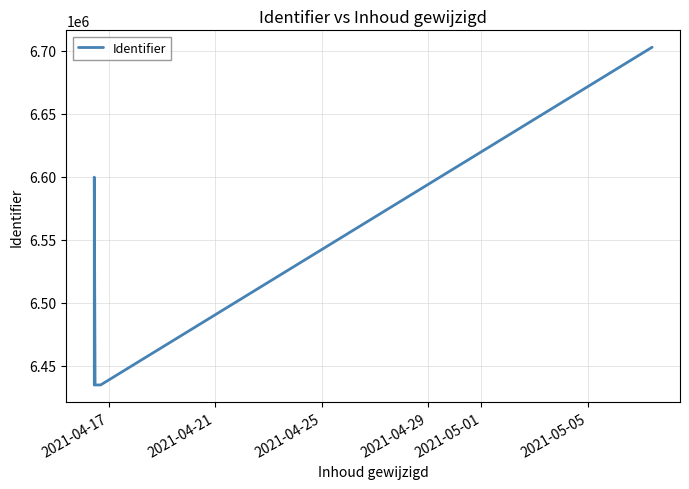

What is the ratio of the value at 2021-04-29 to the value at 2021-05-01?

1.0